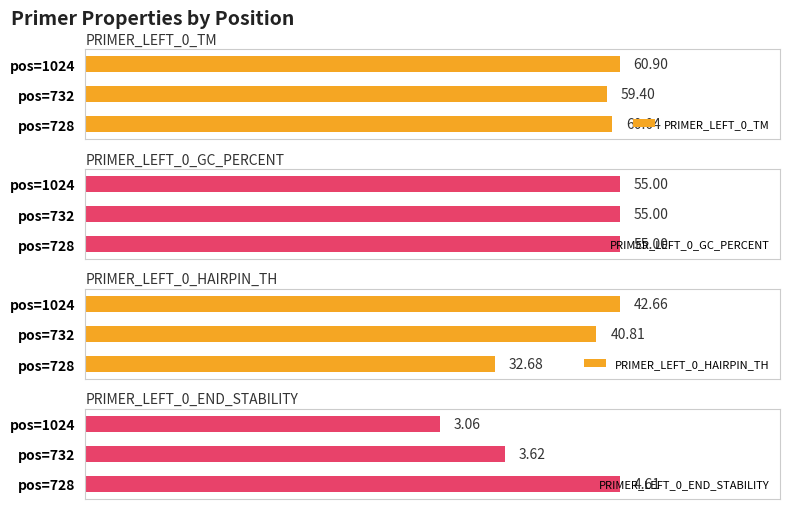

Which series has the largest total across all categories?

PRIMER_LEFT_0_TM